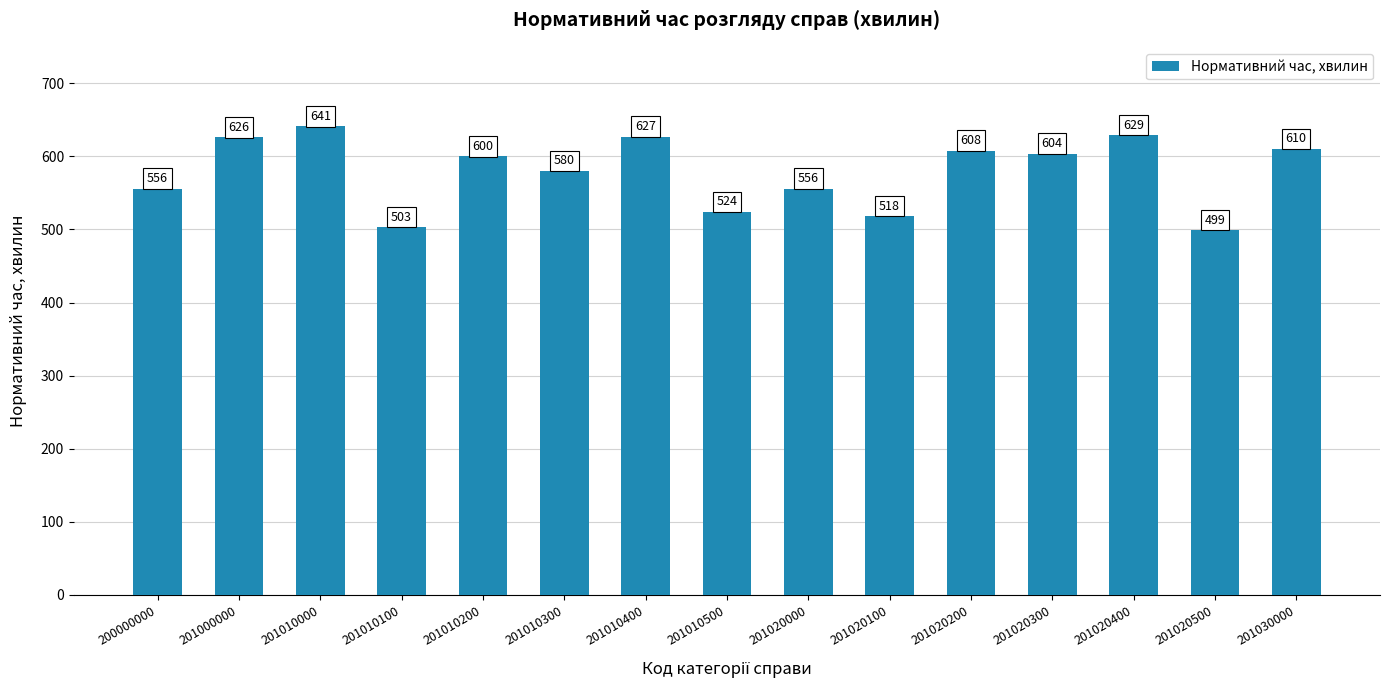

What is the sum of all values?

8681